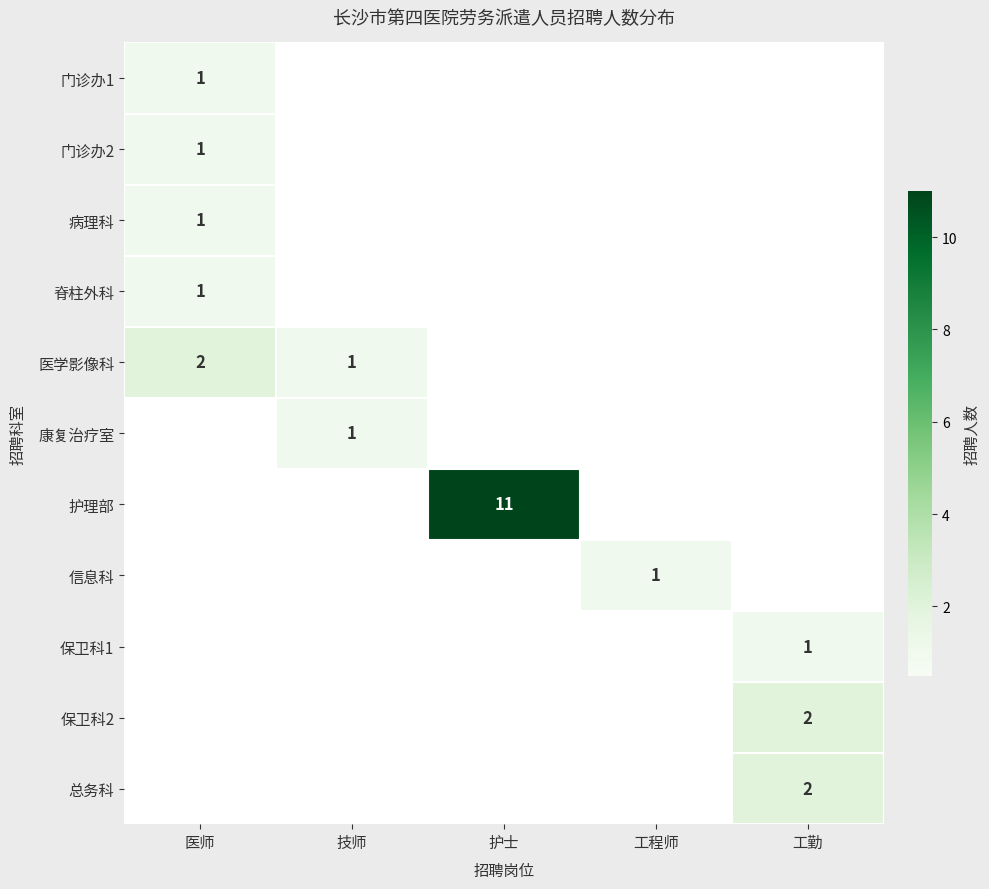

Which has a higher value, 工勤 or 工程师?

工勤